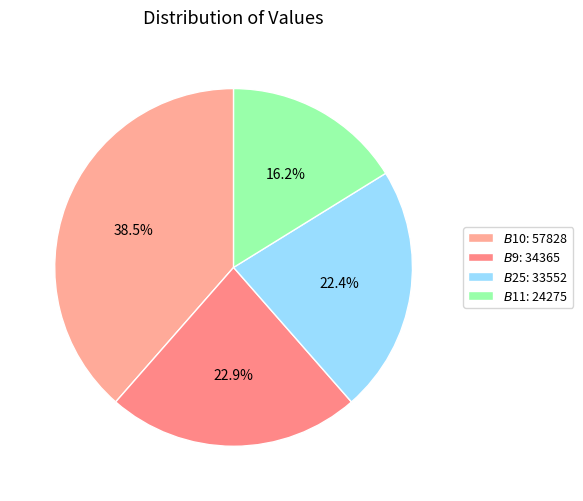

How many segments does this pie chart have?

4